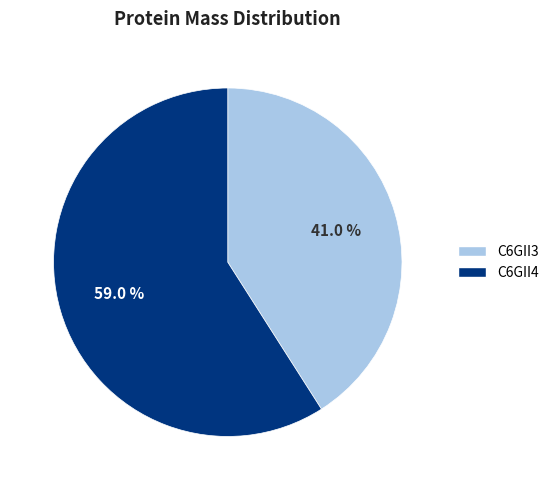

Does any single category account for the majority?

Yes